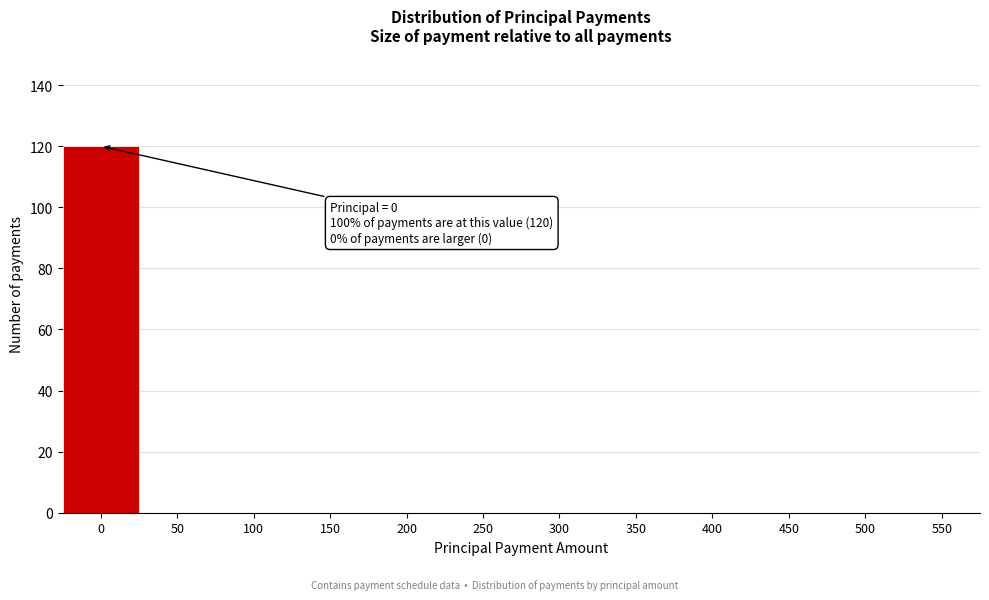

Reading right to left, list all the values displayed in this chart.

550=0	500=0	450=0	400=0	350=0	300=0	250=0	200=0	150=0	100=0	50=0	0=120